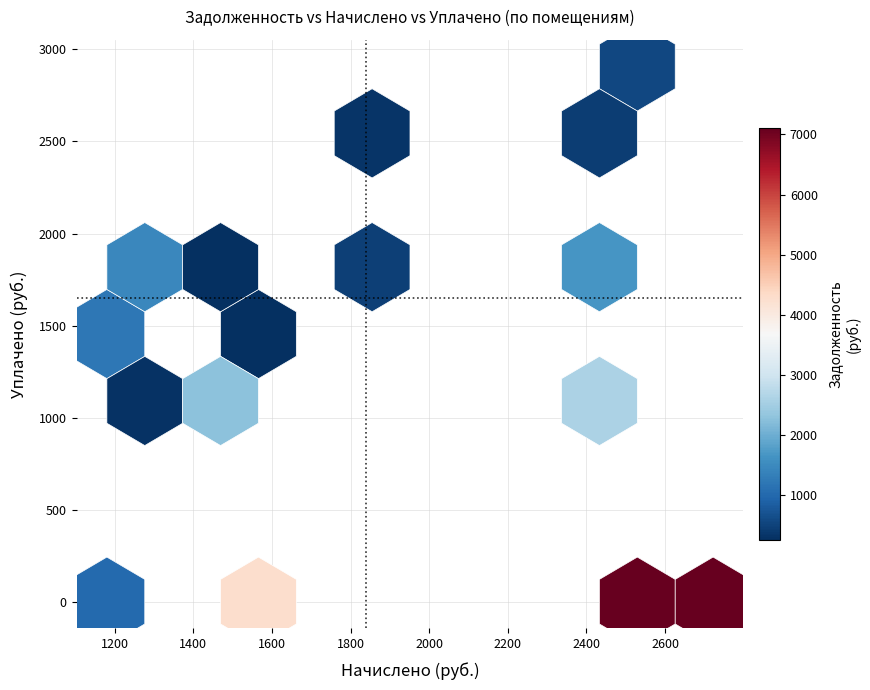

The value of задолженность at 11 is 249.1. True or false?

True